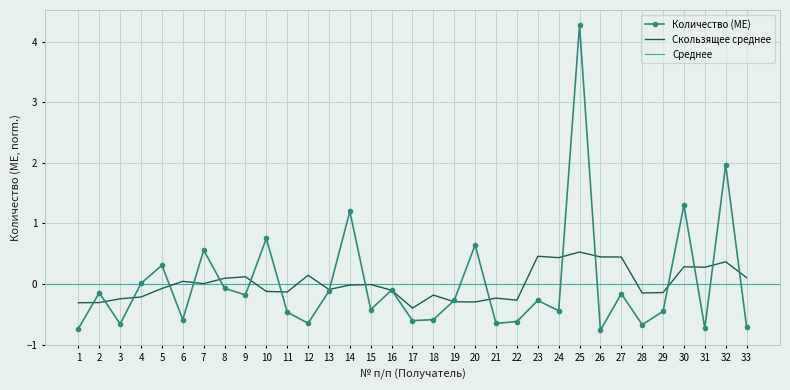

How many values are below zero?

24